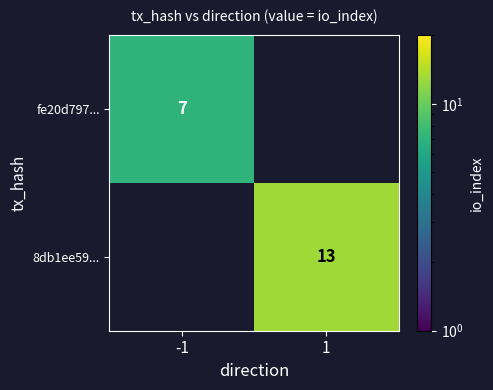

Which category has the highest value across all series?

1